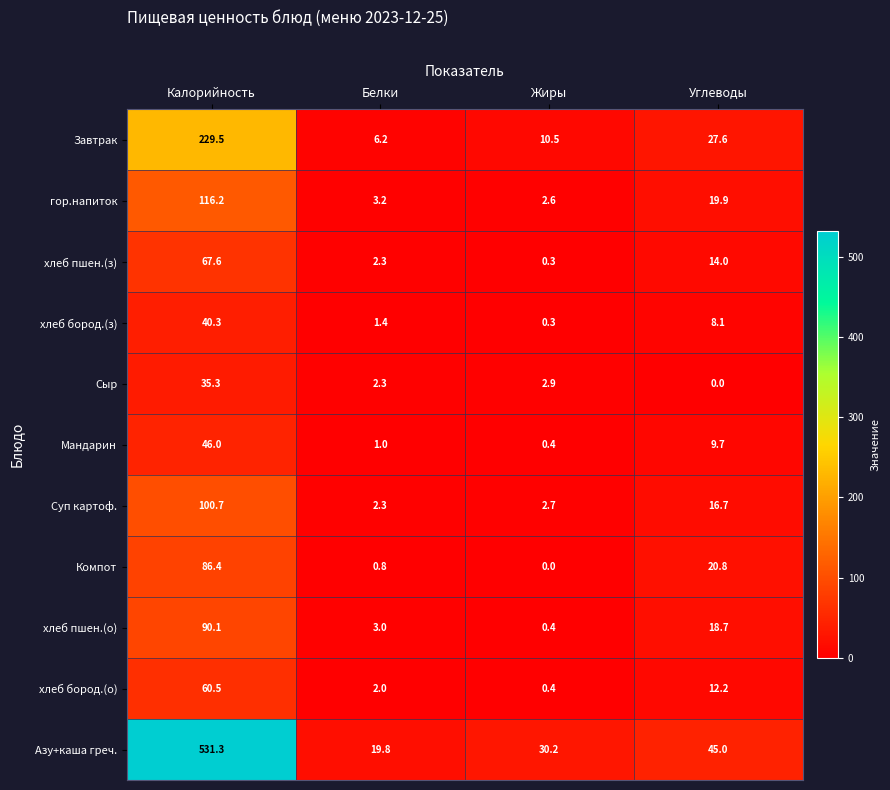

Rank the series by their maximum value, from highest to lowest.

Азу+каша греч., Завтрак, гор.напиток, Суп картоф., хлеб пшен.(о), Компот, хлеб пшен.(з), хлеб бород.(о), Мандарин, хлеб бород.(з), Сыр